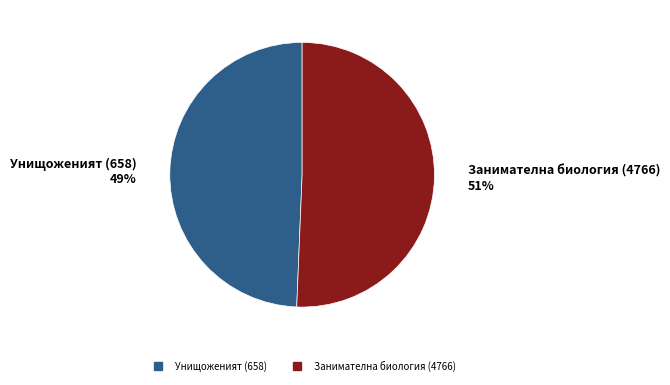

Is it true that Занимателна биология (4766) is 51% of the pie?

True